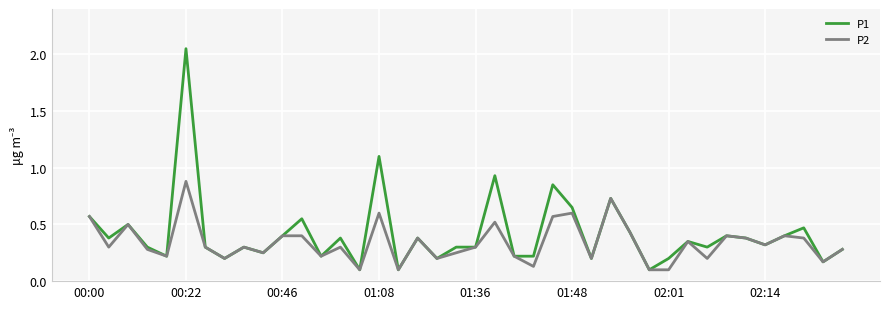

Rank the series by their maximum value, from lowest to highest.

P2, P1